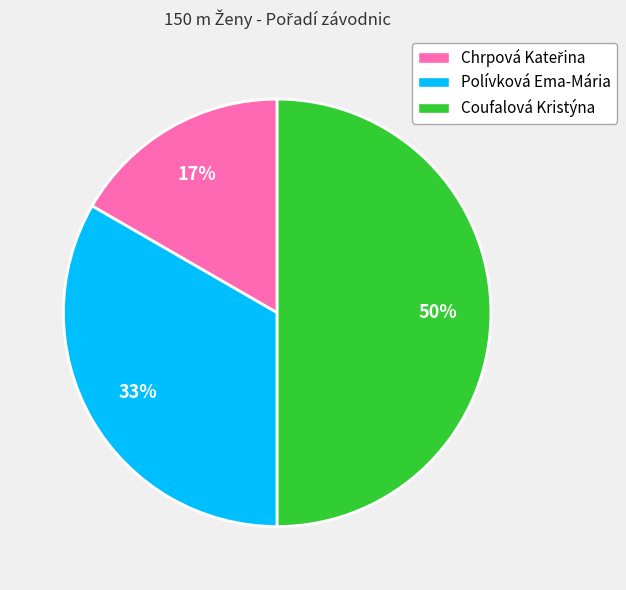

To the nearest percent, what is the difference between the largest and smallest slice percentages?

33%